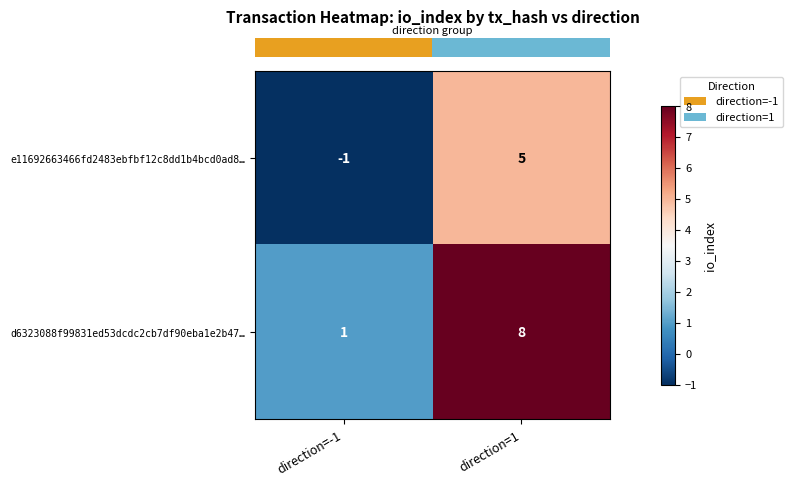

What is the sum of all e11692663466fd2483ebfbf12c8dd1b4bcd0ad8… values?

4